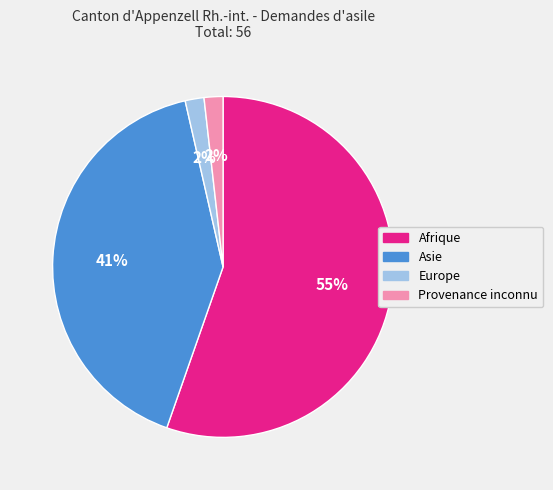

Which has a higher value, Asie or Europe?

Asie